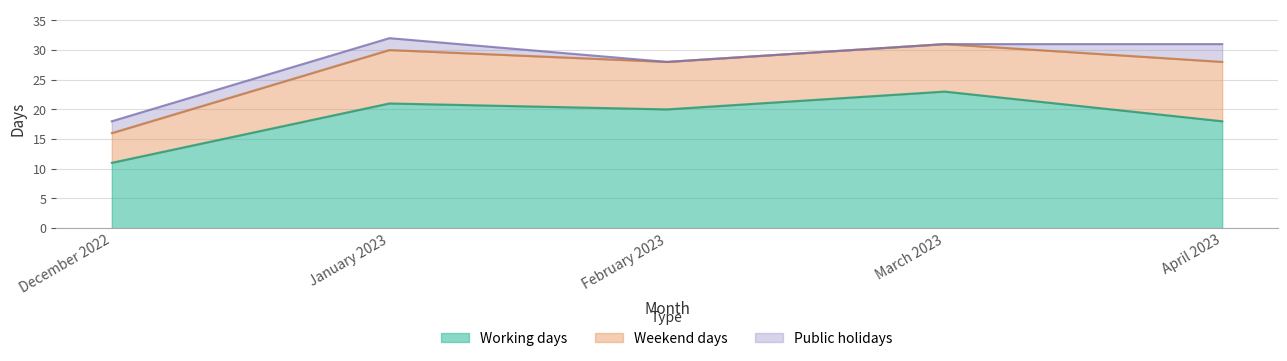

True or false: Working days and Weekend days cross at least once.

False